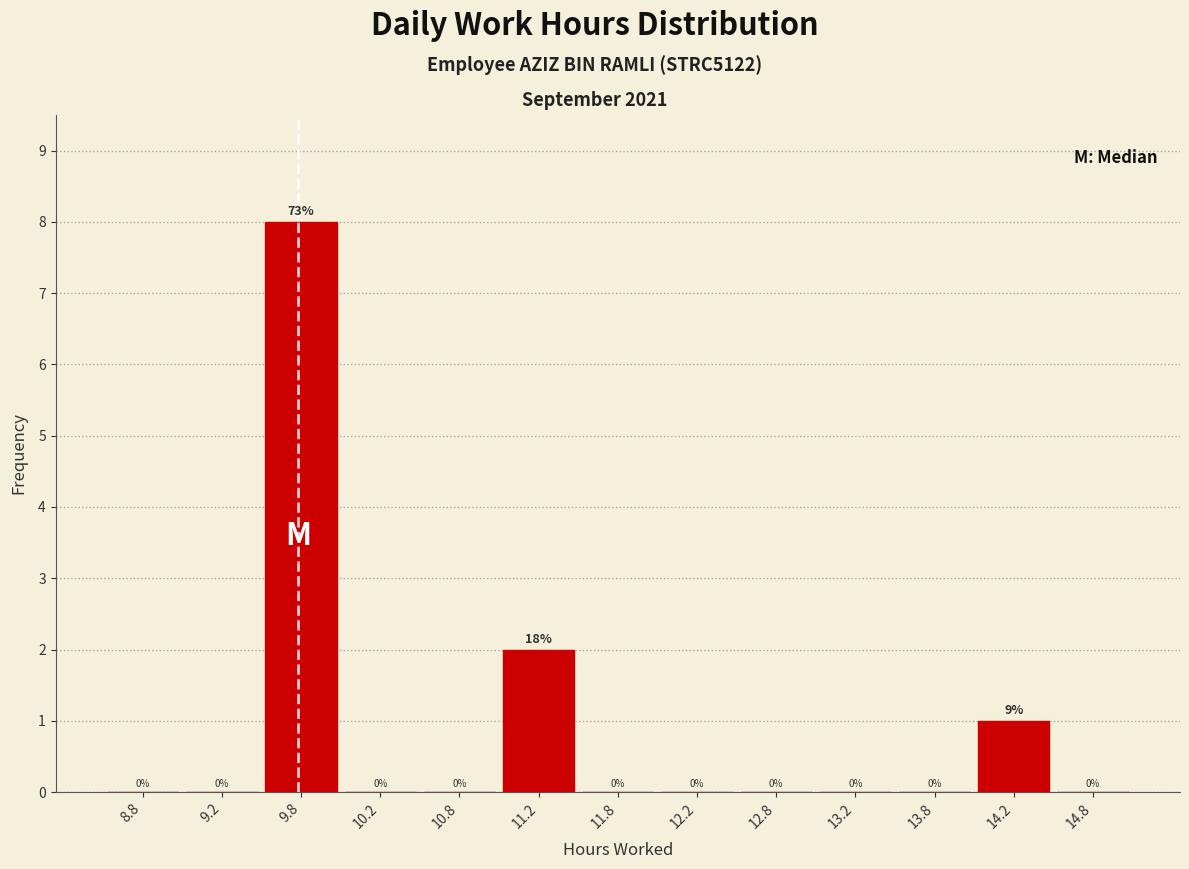

Over which range of the x-axis is the bar tallest?

9.5 to 10.0